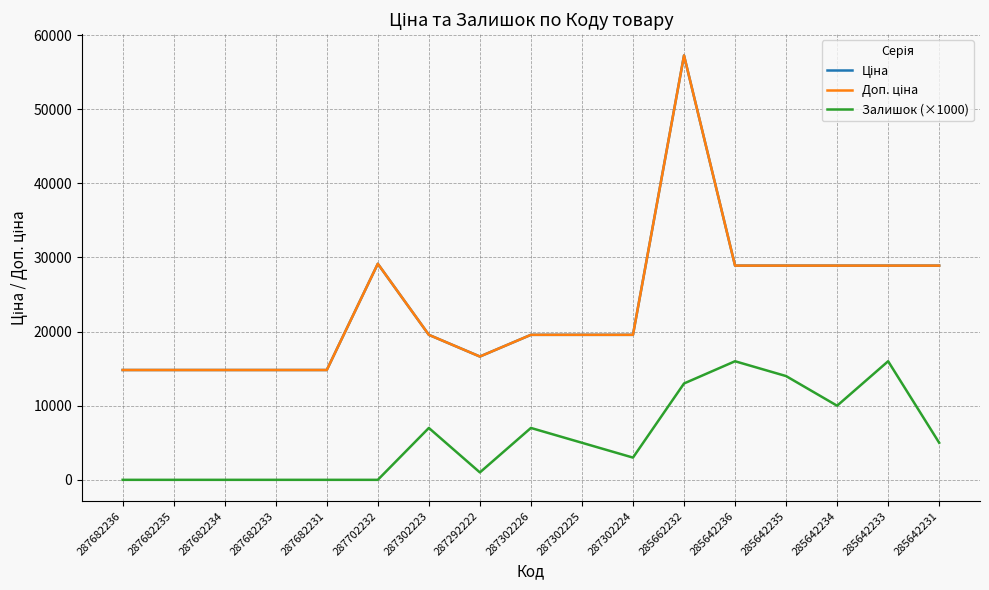

What is the difference between the second highest and minimum values in the Залишок (×1000) series?

16000.0